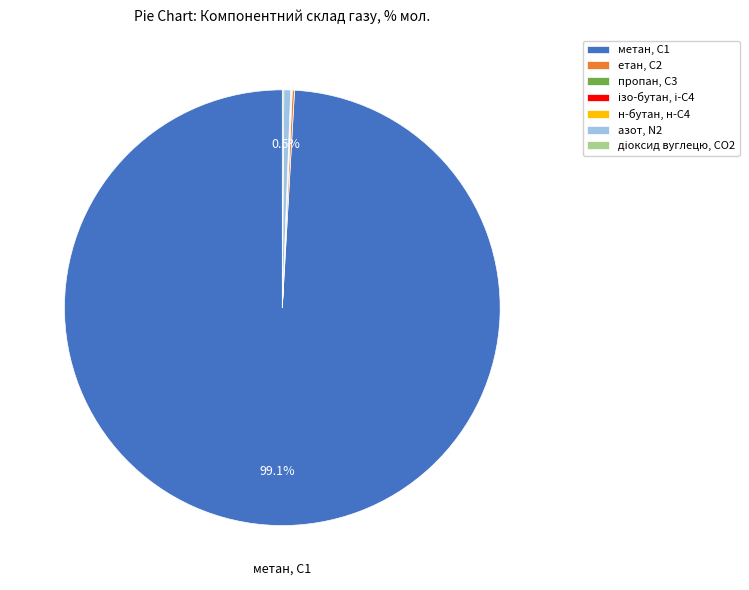

Combined, do метан, С1 and азот, N2 account for over 50%?

Yes